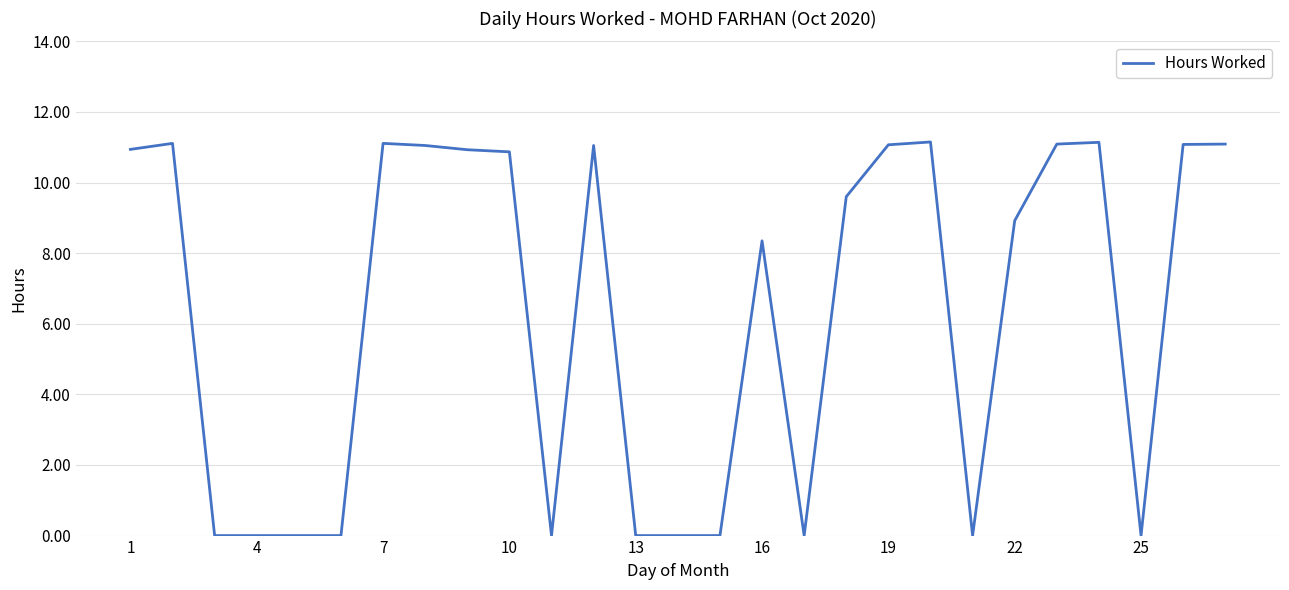

What is the difference between the maximum and minimum values?

11.2